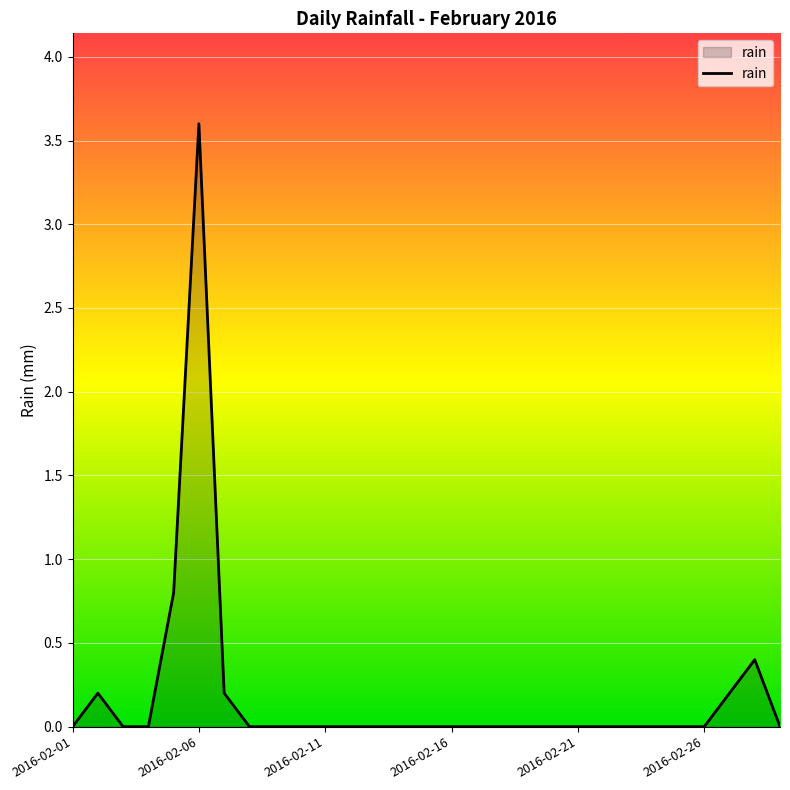

What is the maximum value shown in the chart?

3.6